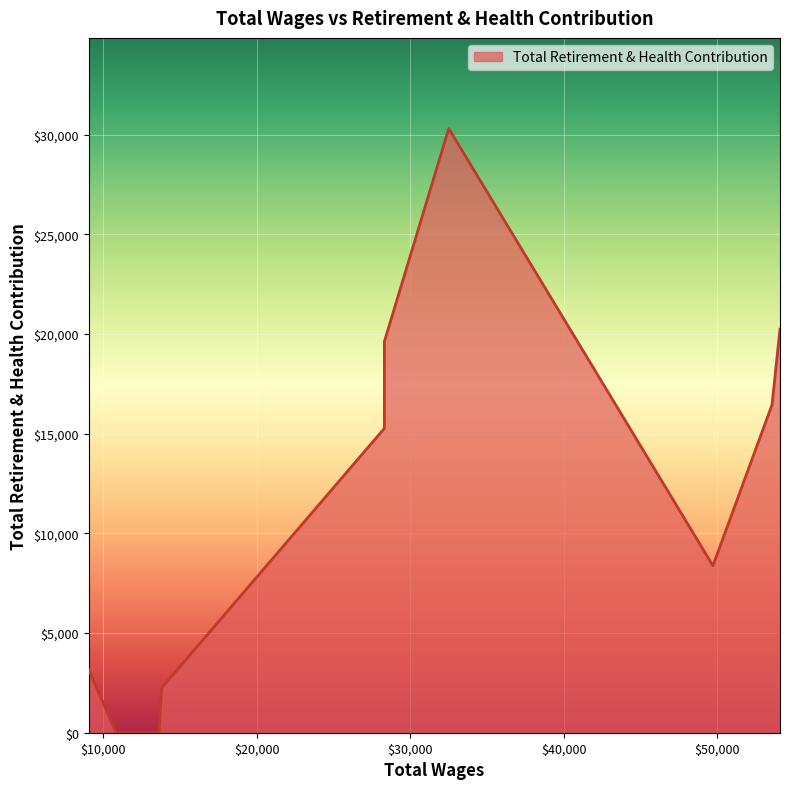

List the labels in order of value, largest first.

32509.0, 54088.0, 28315.0, 53568.0, 28315.0, 49720.0, 9058.0, 13807.0, 13632.0, 11883.0, 11202.0, 10840.0